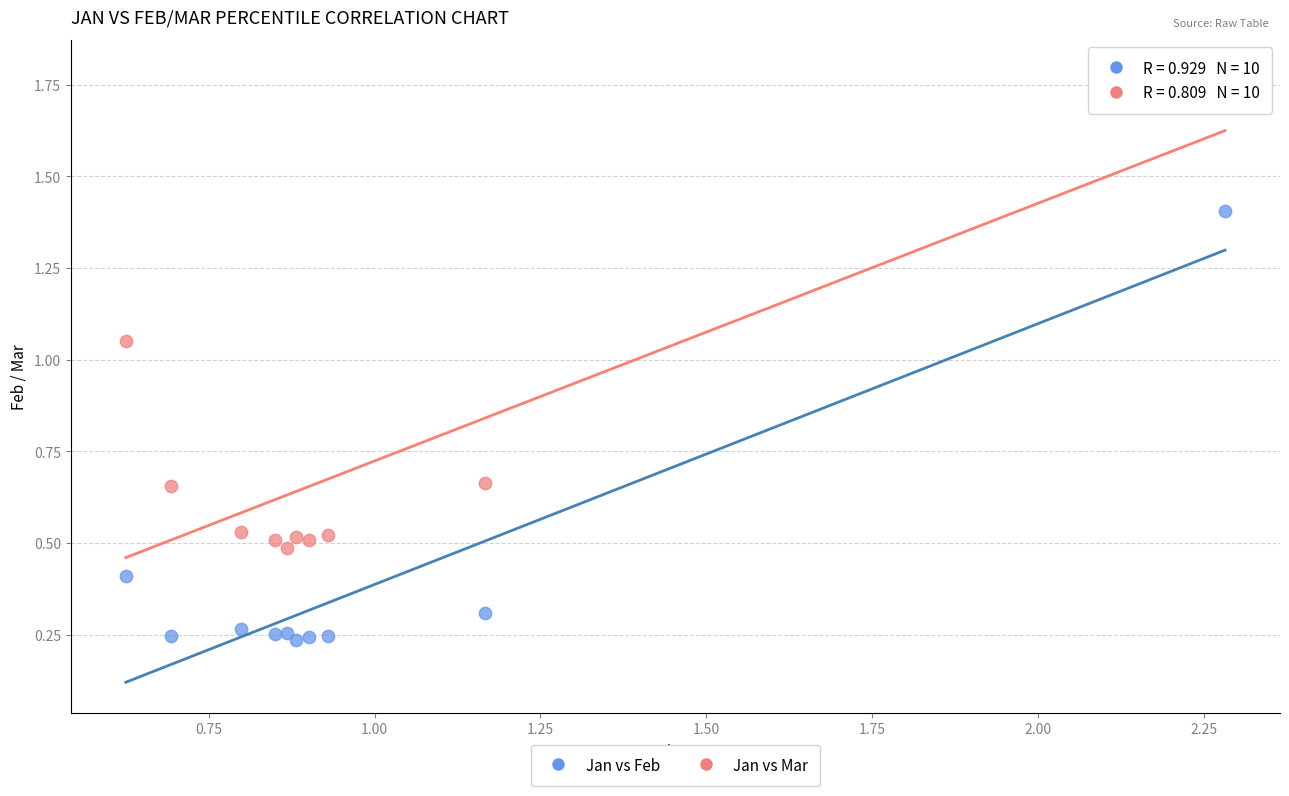

Which series reaches the minimum Y coordinate?

Jan vs Feb